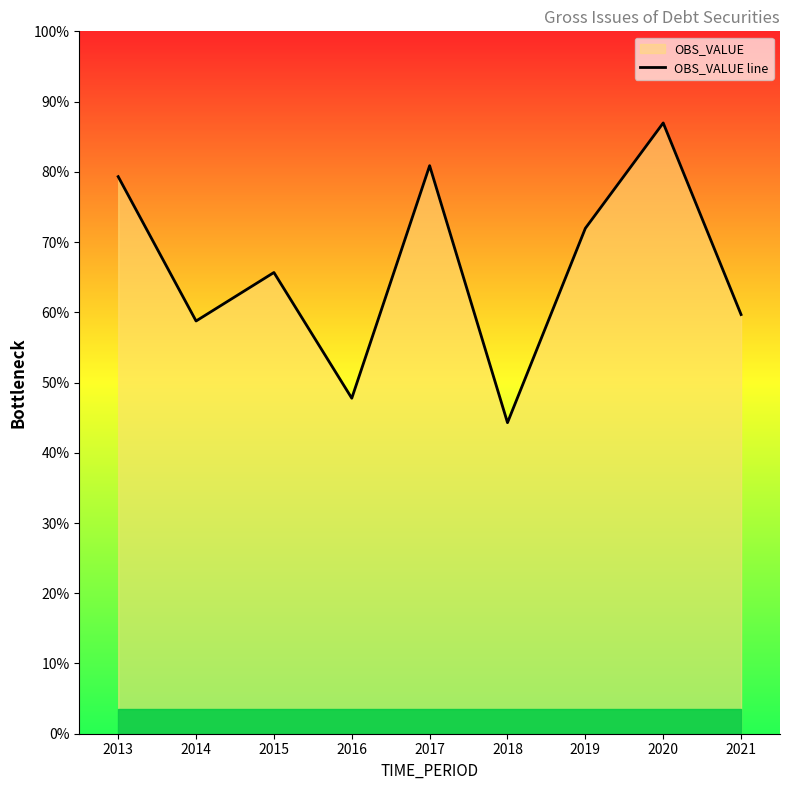

How many points are higher than both their immediate neighbors (excluding endpoints)?

3